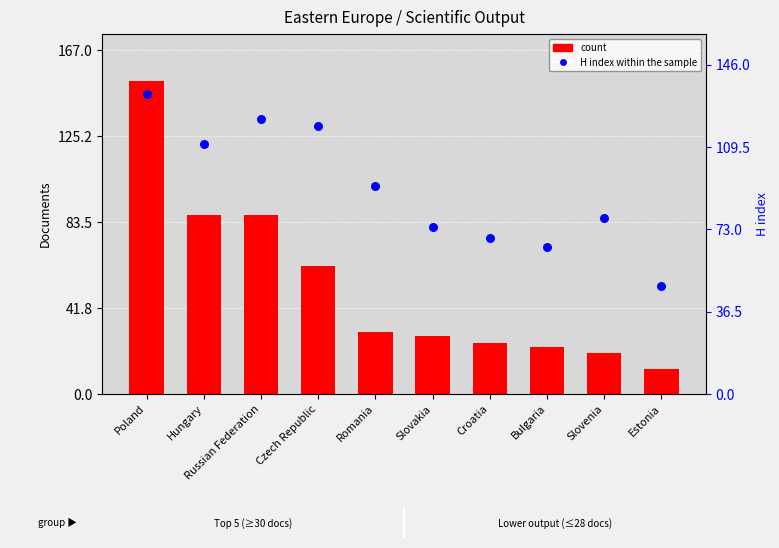

Which series has the largest total across all categories?

H index within the sample